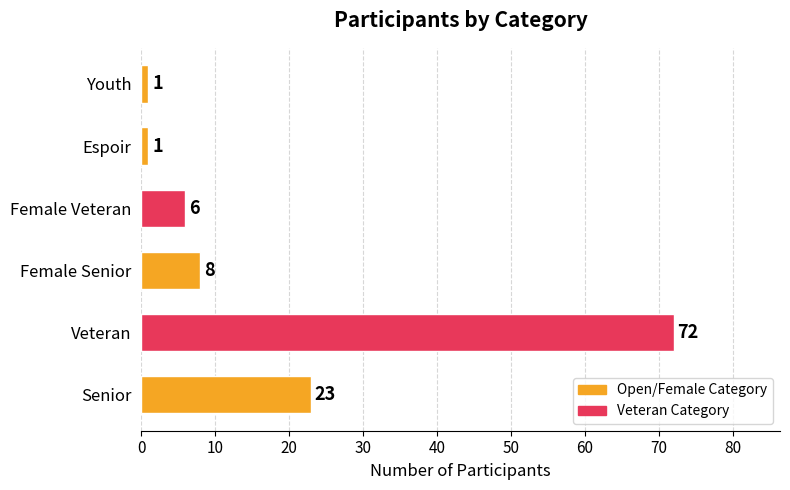

At which category does the chart reach its peak across all series?

Veteran